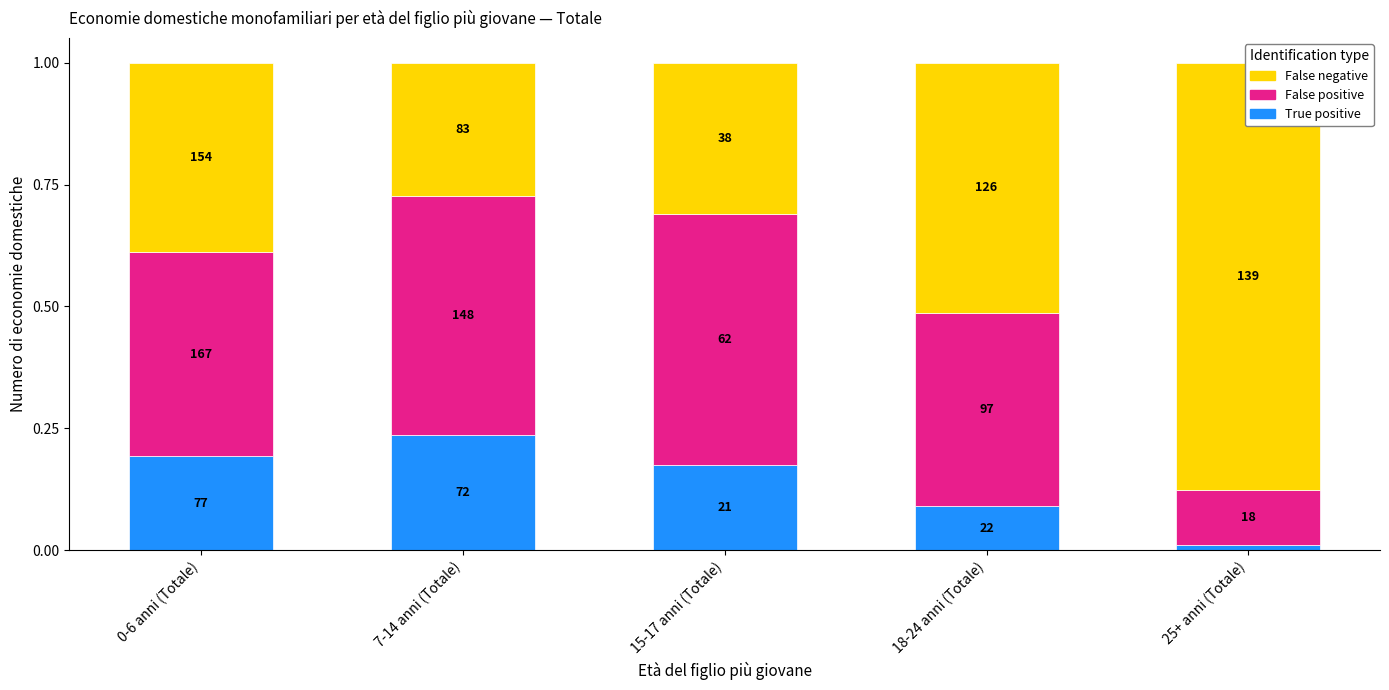

What is the average value of the False negative series?

0.5